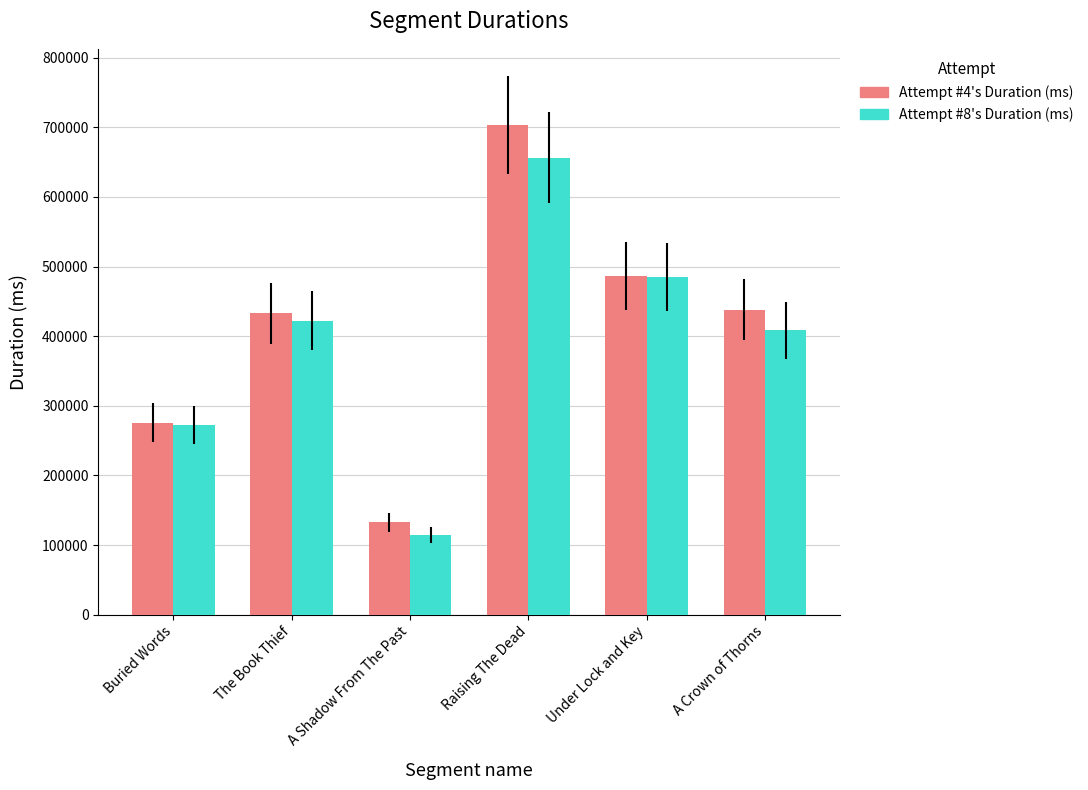

What are all the series names shown in the legend?

Attempt #4's Duration (ms), Attempt #8's Duration (ms)